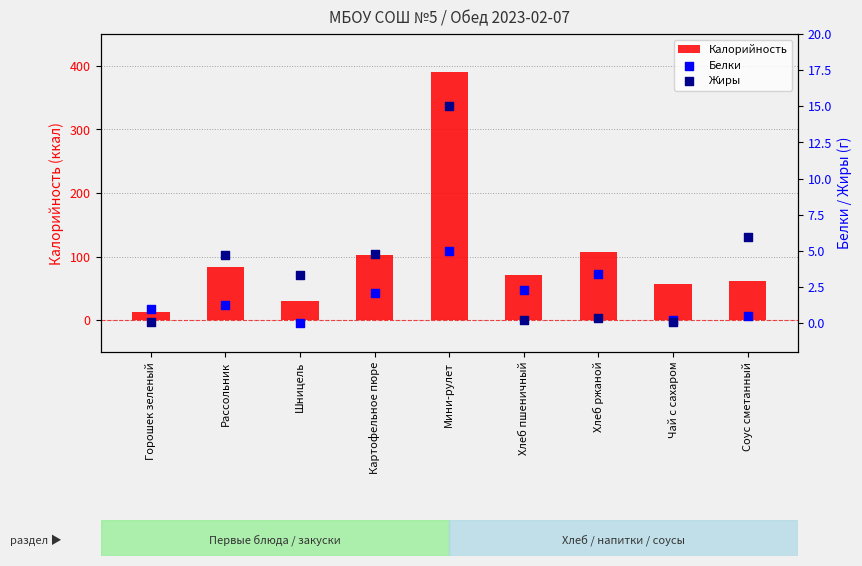

Is the value of Калорийность at Чай с сахаром greater than the value of Белки at Хлеб пшеничный?

Yes